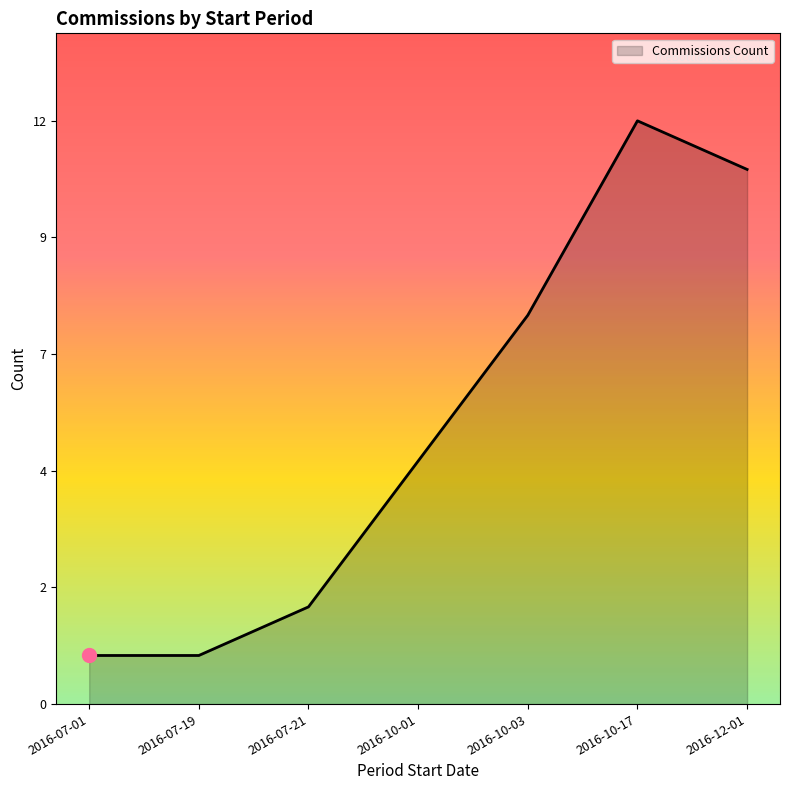

What is the difference between the values at 2016-12-01 and 2016-07-01?

10